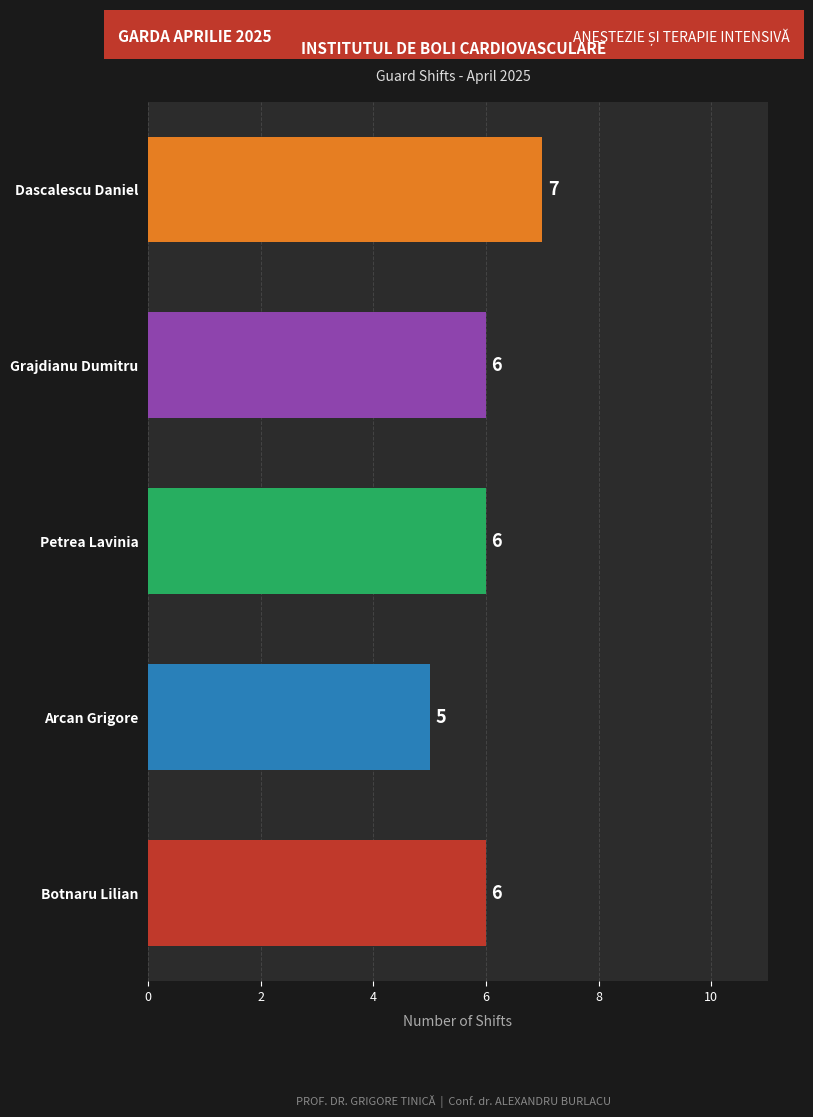

Count the values in the range 6 to 7.

4